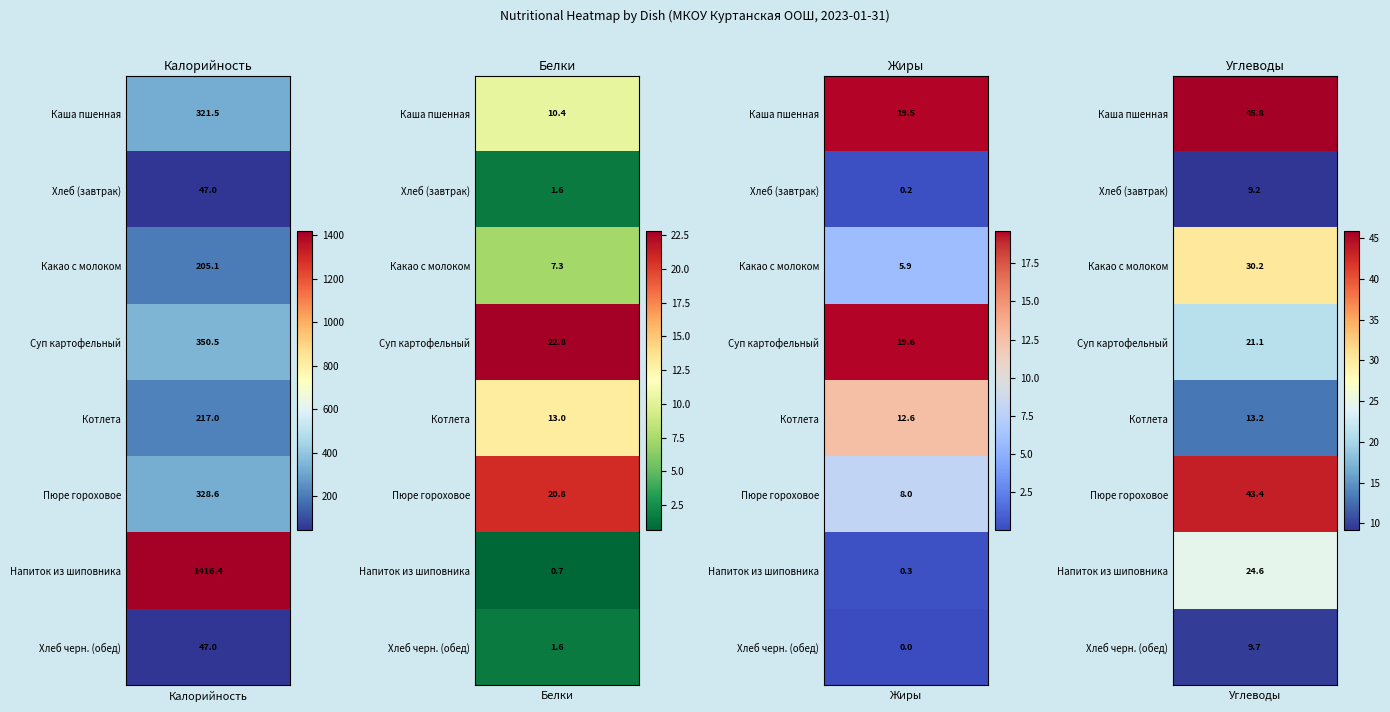

Which has a higher value, Жиры or Белки?

Жиры